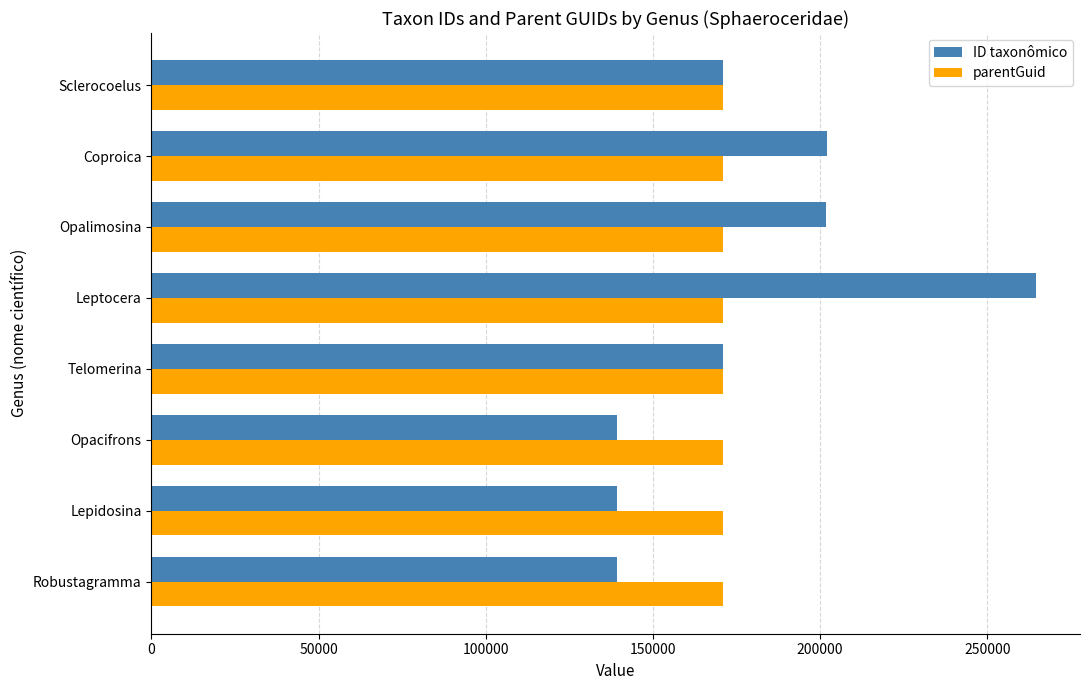

What is the smallest value displayed?

139124